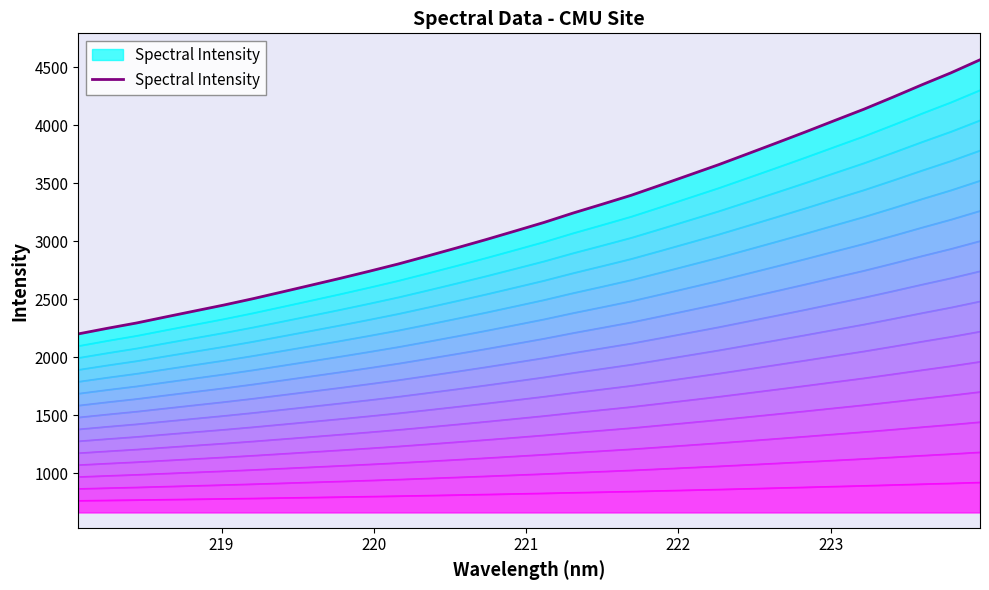

What is the difference between the maximum and second lowest values?

2316.4